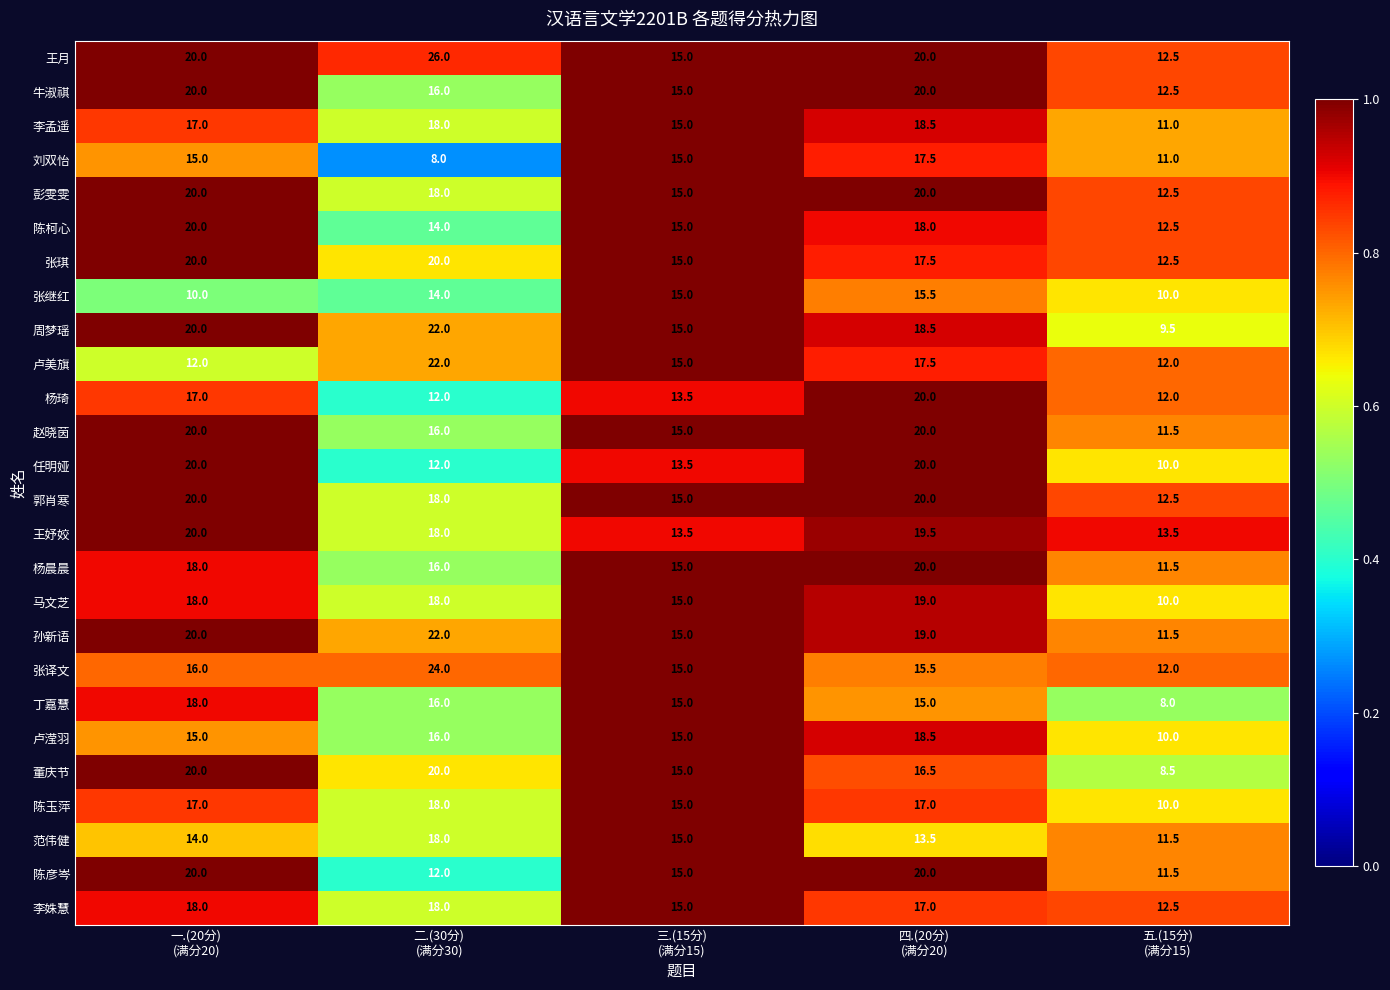

What is the highest value of the 李孟遥 series?

18.5